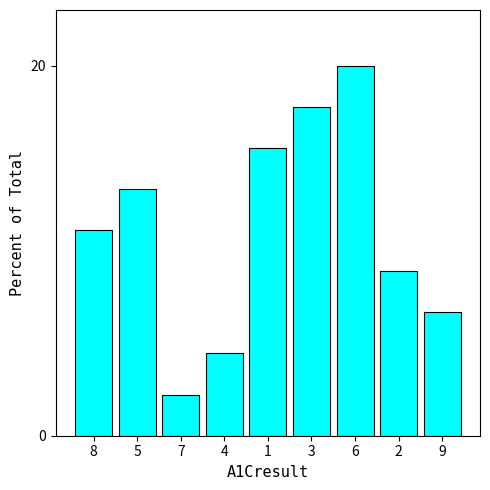

What is the average value?

11.1